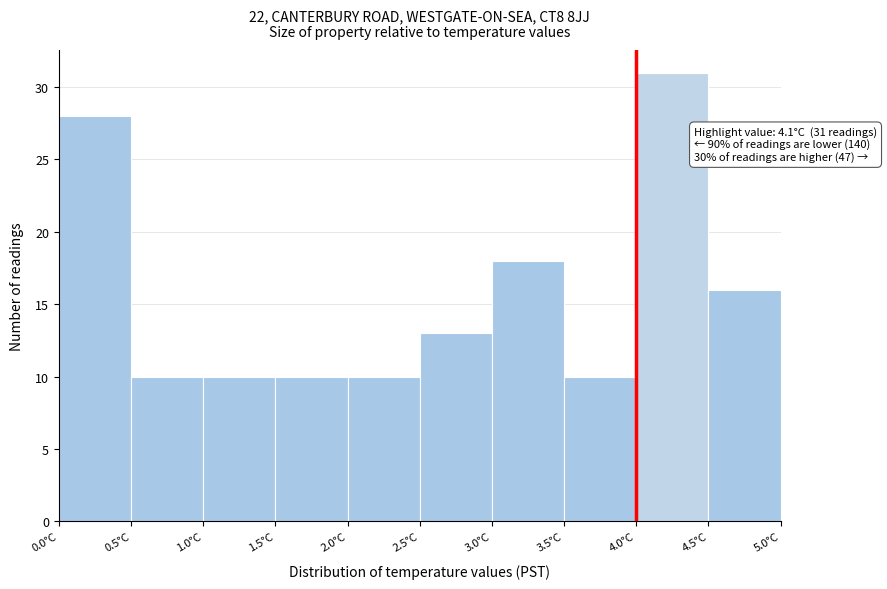

Over which range of the x-axis is the bar tallest?

4.0 to 4.5